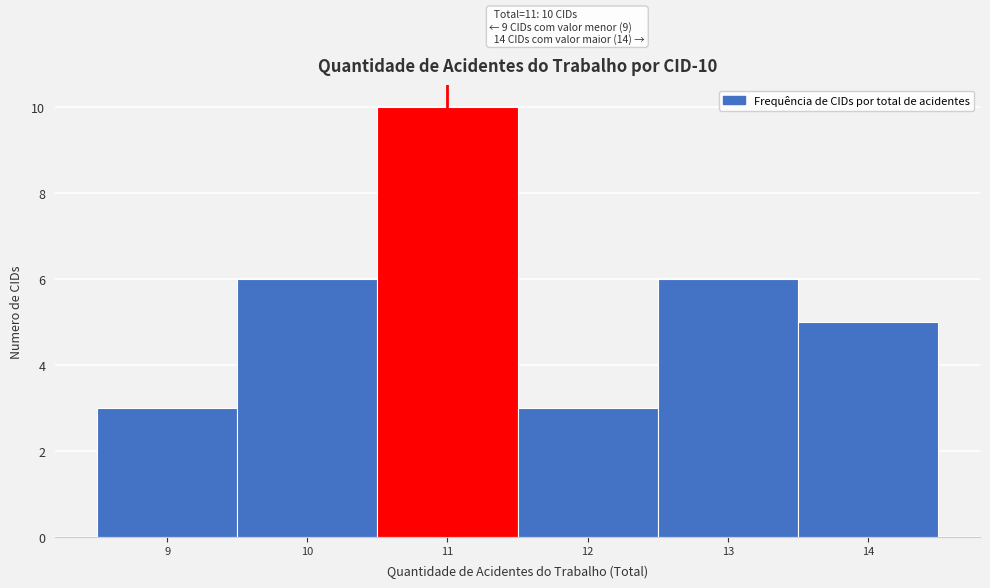

Over which range of the x-axis is the bar tallest?

10.5 to 11.5